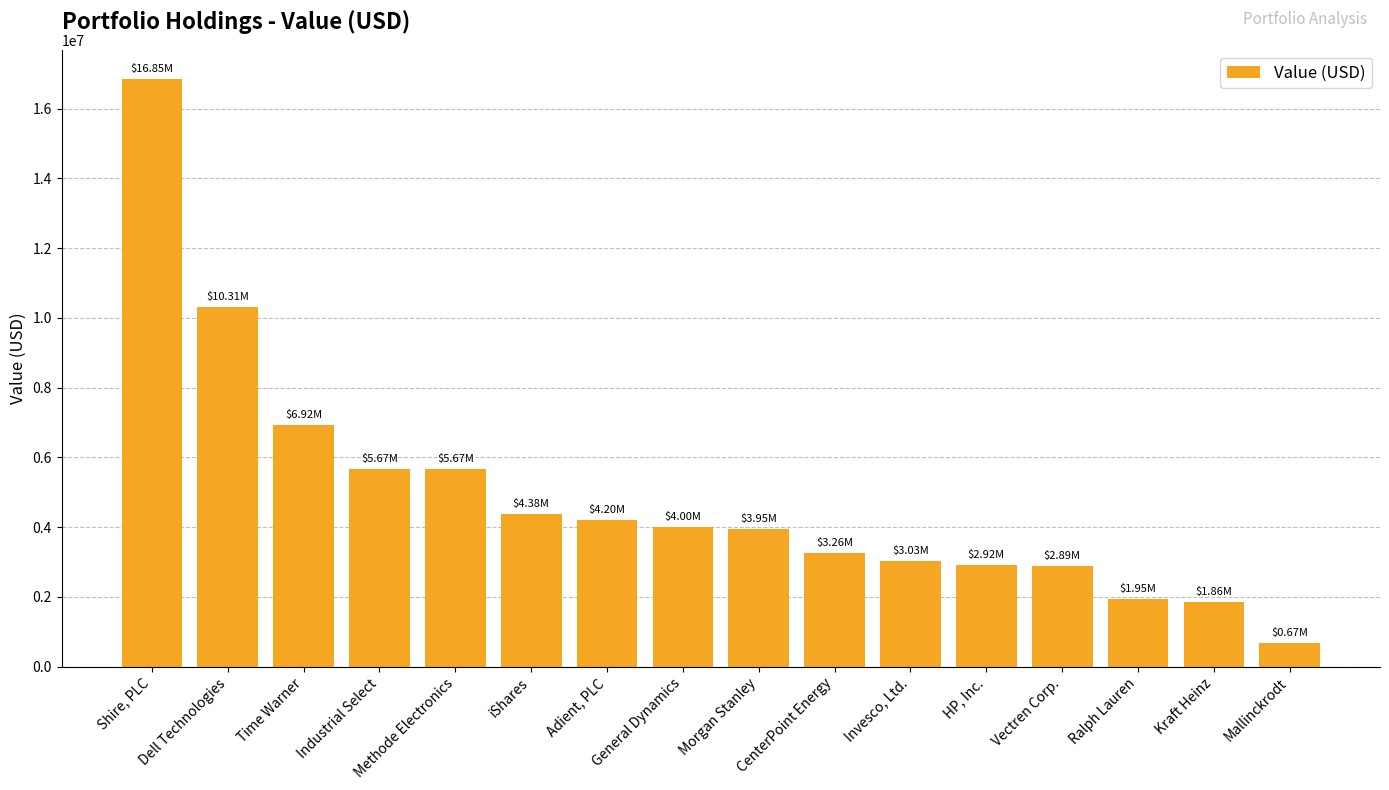

What is the minimum value shown in the chart?

669000